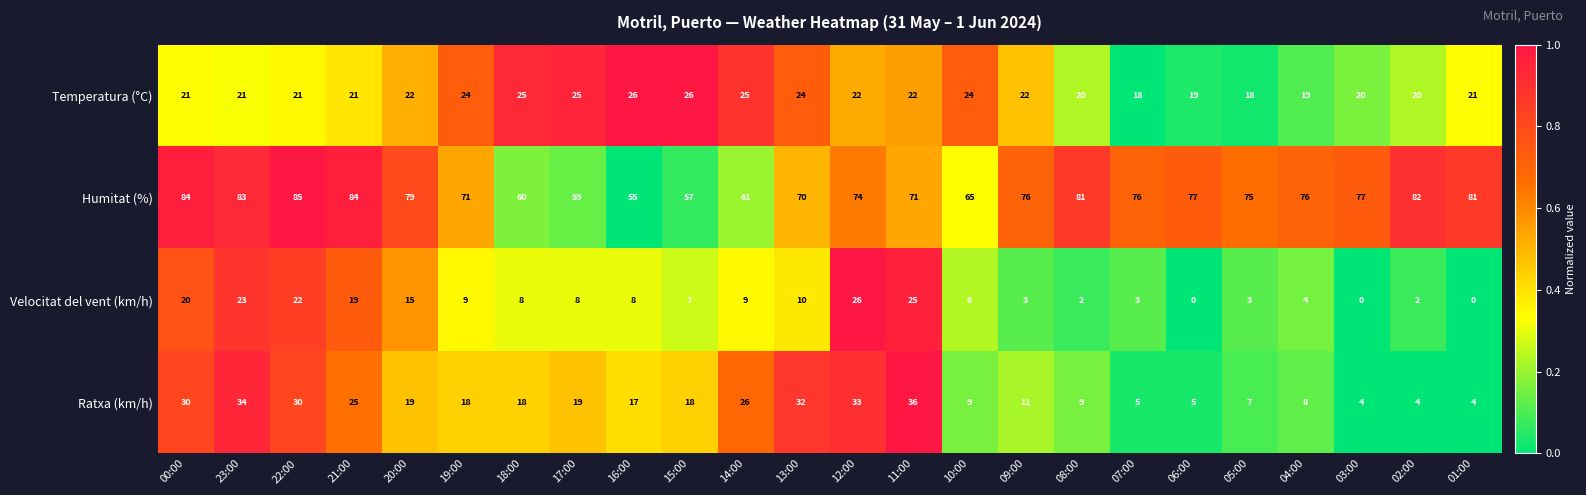

Which series has the largest total across all categories?

Humitat (%)